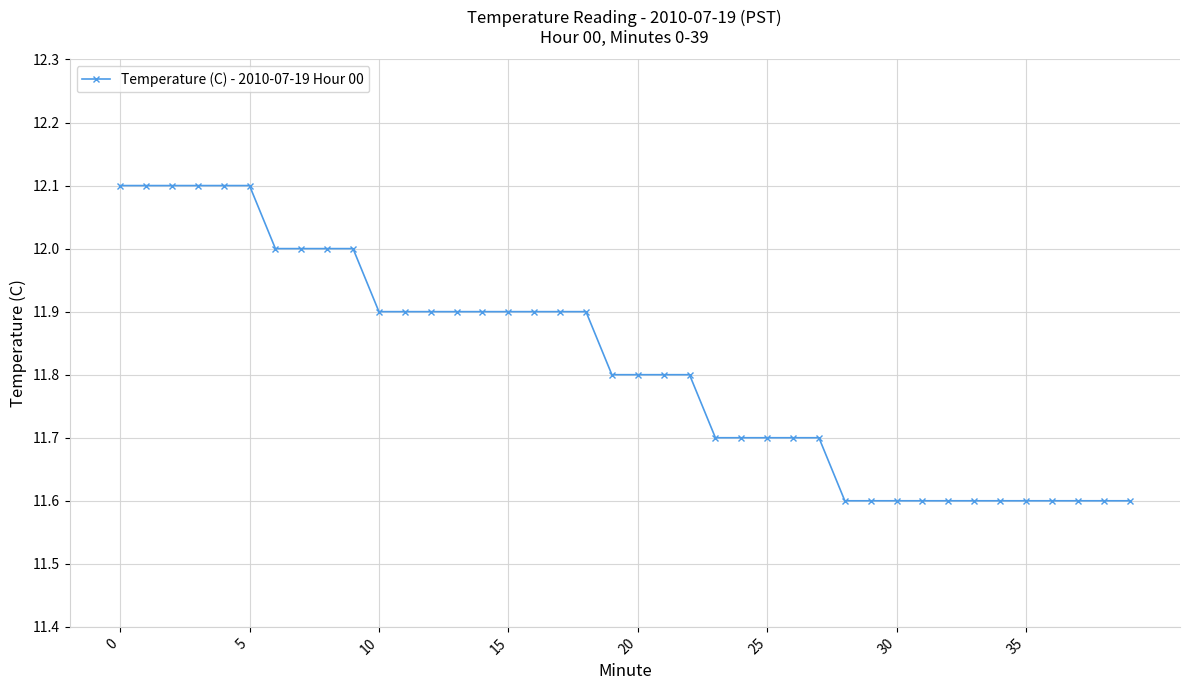

Reading left to right, what are all the values shown in this chart?

12.1	12.1	12.1	12.1	12.1	12.1	12.0	12.0	12.0	12.0	11.9	11.9	11.9	11.9	11.9	11.9	11.9	11.9	11.9	11.8	11.8	11.8	11.8	11.7	11.7	11.7	11.7	11.7	11.6	11.6	11.6	11.6	11.6	11.6	11.6	11.6	11.6	11.6	11.6	11.6